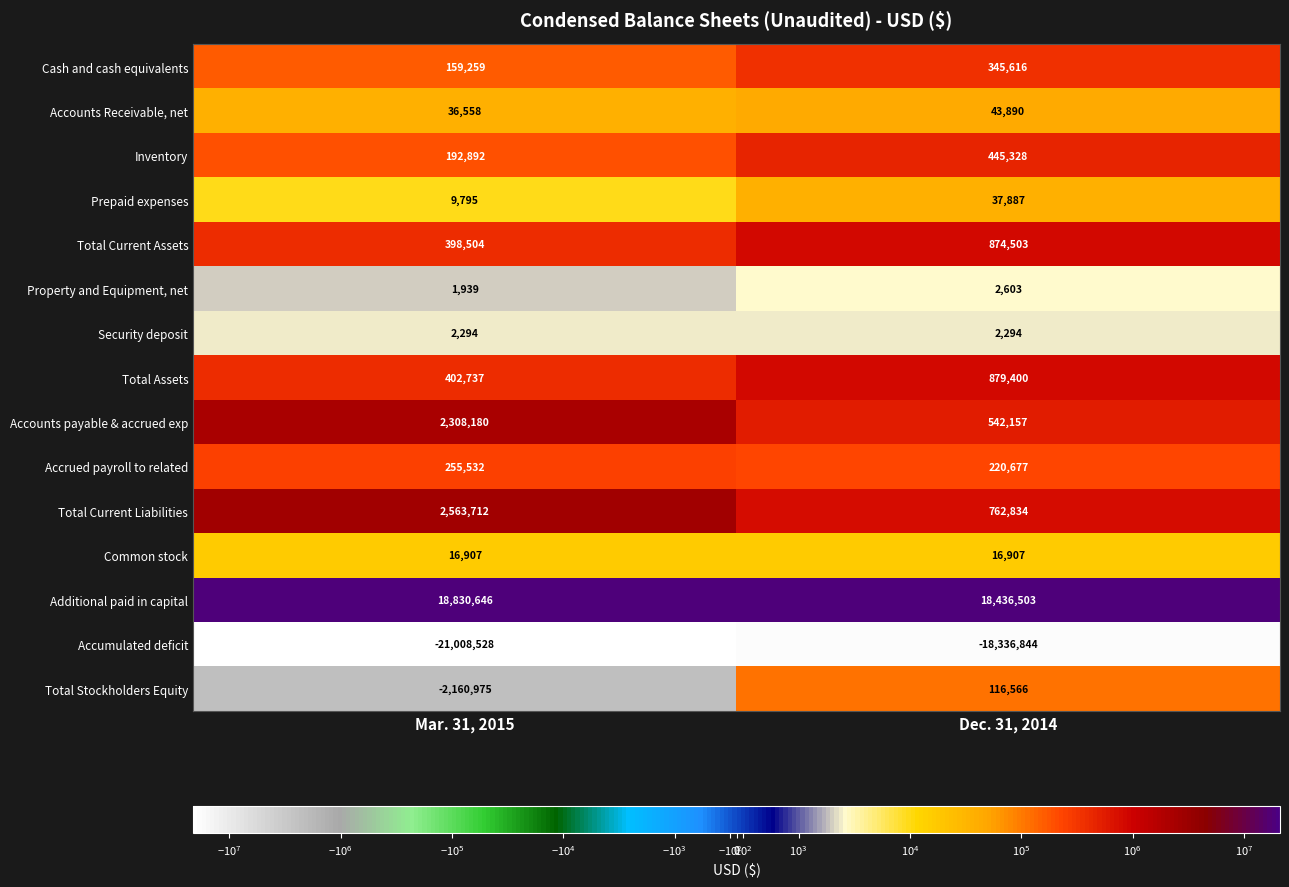

Count the number of categories in the chart.

2